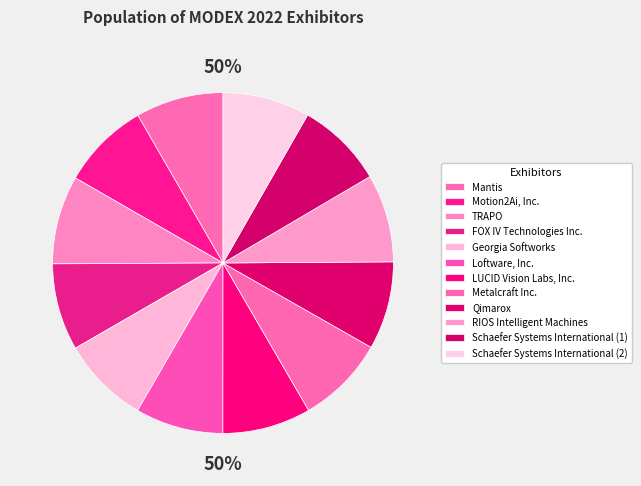

Count the number of slices in the pie.

12